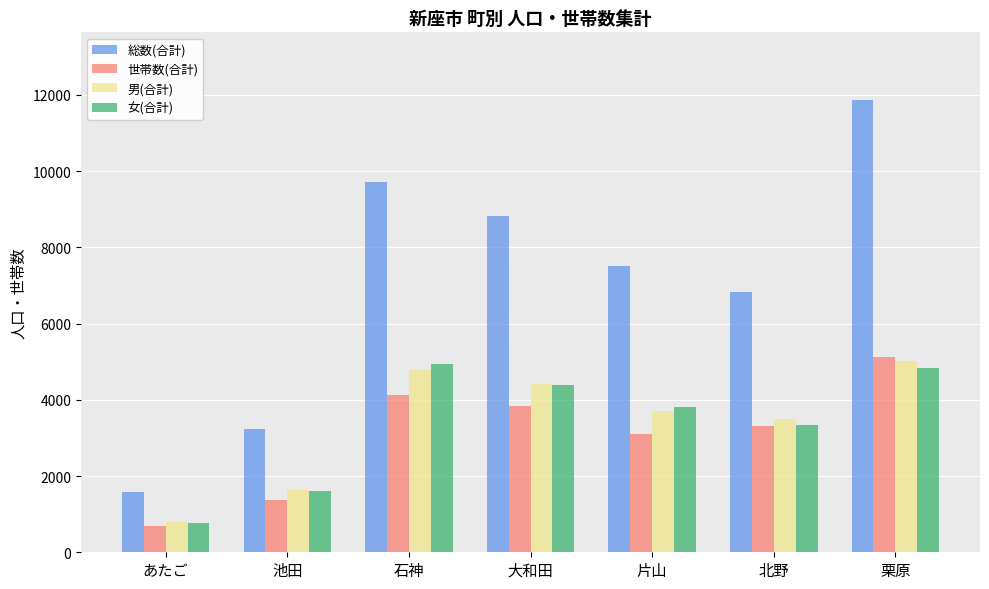

Which series has the largest range (max minus min)?

総数(合計)